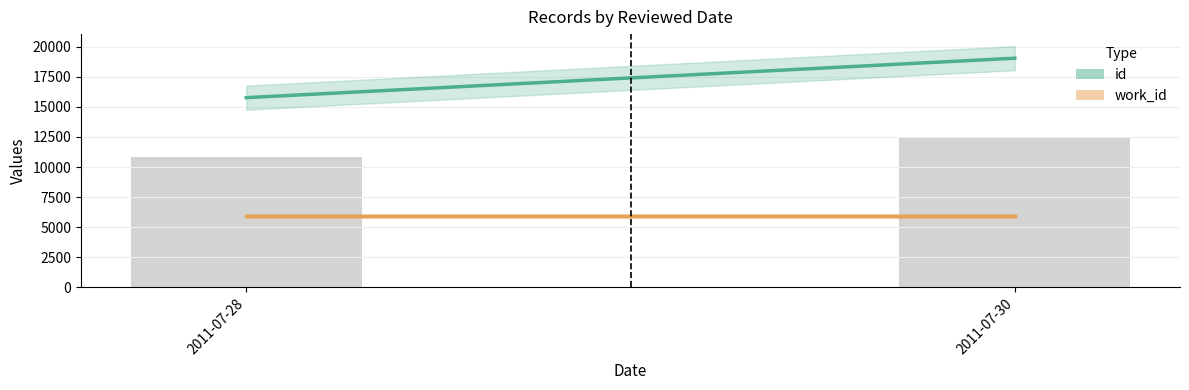

The value at 2011-07-30 is 21754.2. True or false?

False